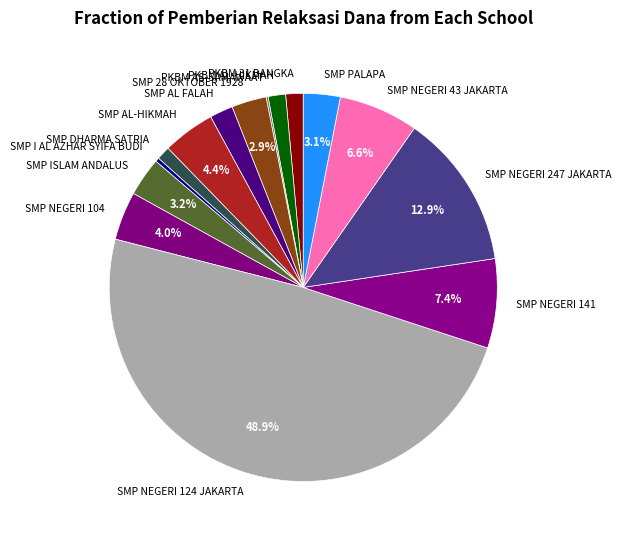

Approximately how many times larger is the value at PKBM AL-HIKMAH compared to SMP NEGERI 104?

0.4